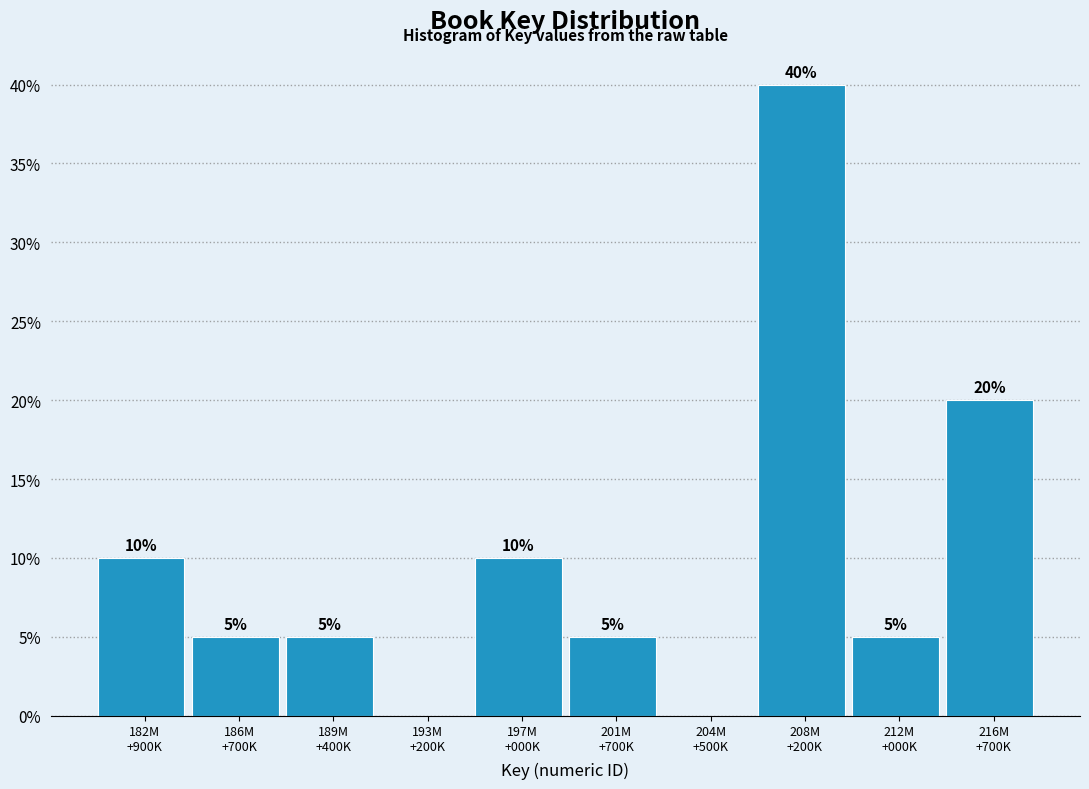

What is the sum of all values?

100